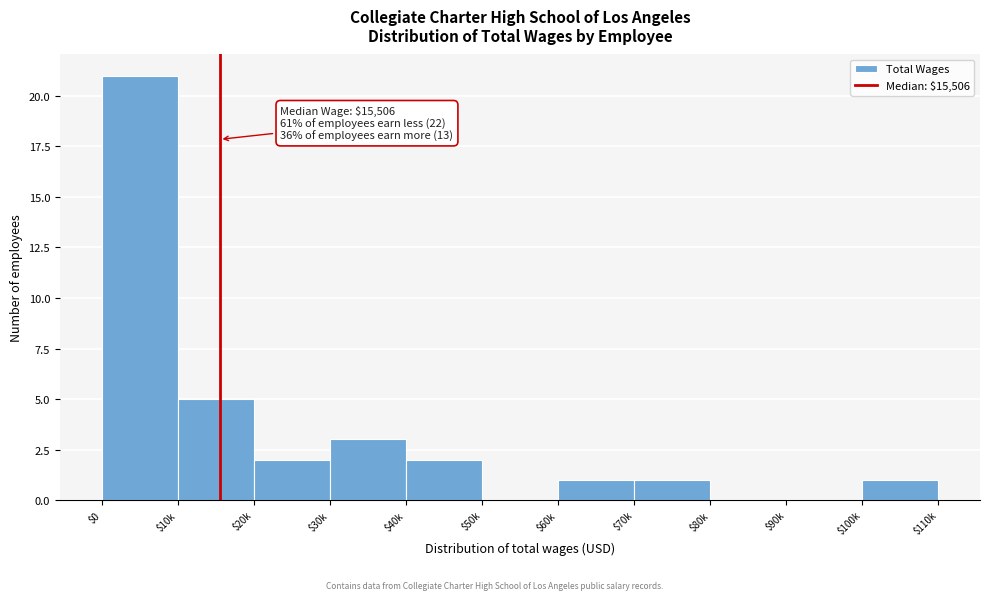

What is the sum of all values?

36